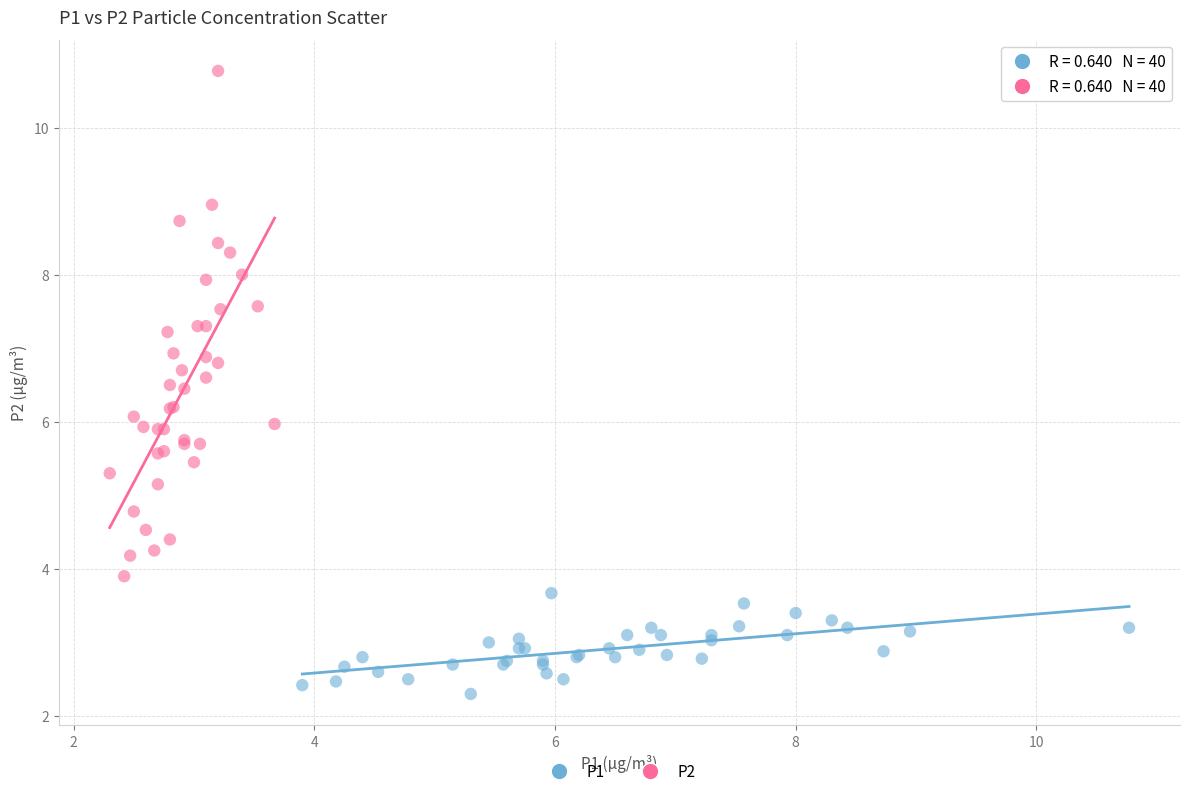

Which series reaches the maximum Y coordinate?

P2